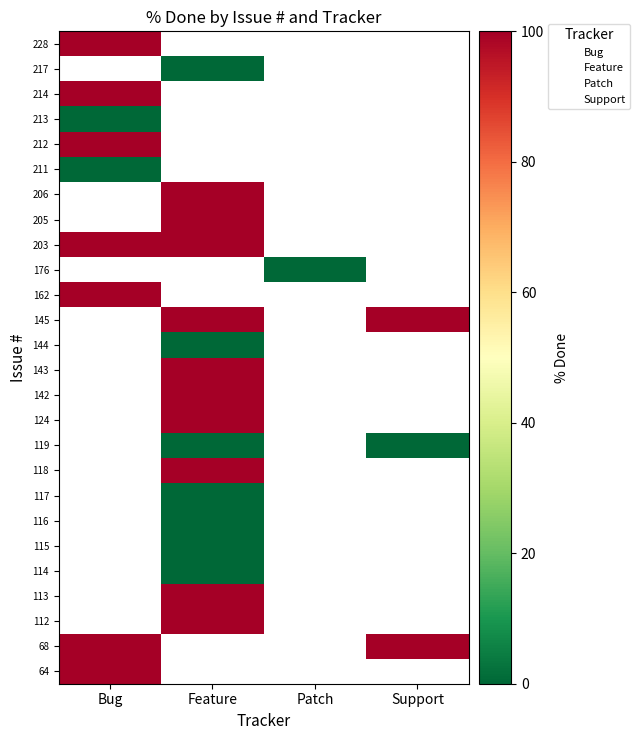

How many series are shown in this chart?

4